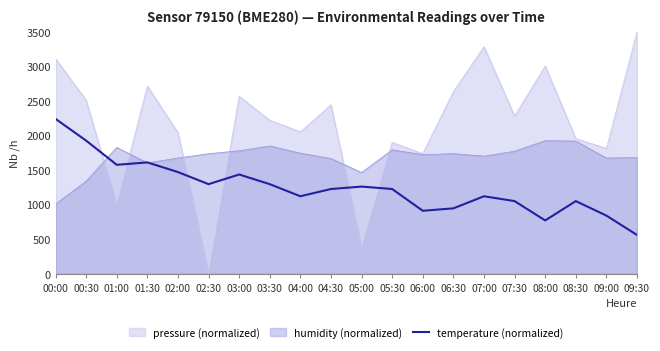

Which label corresponds to the smallest value in the chart?

02:30